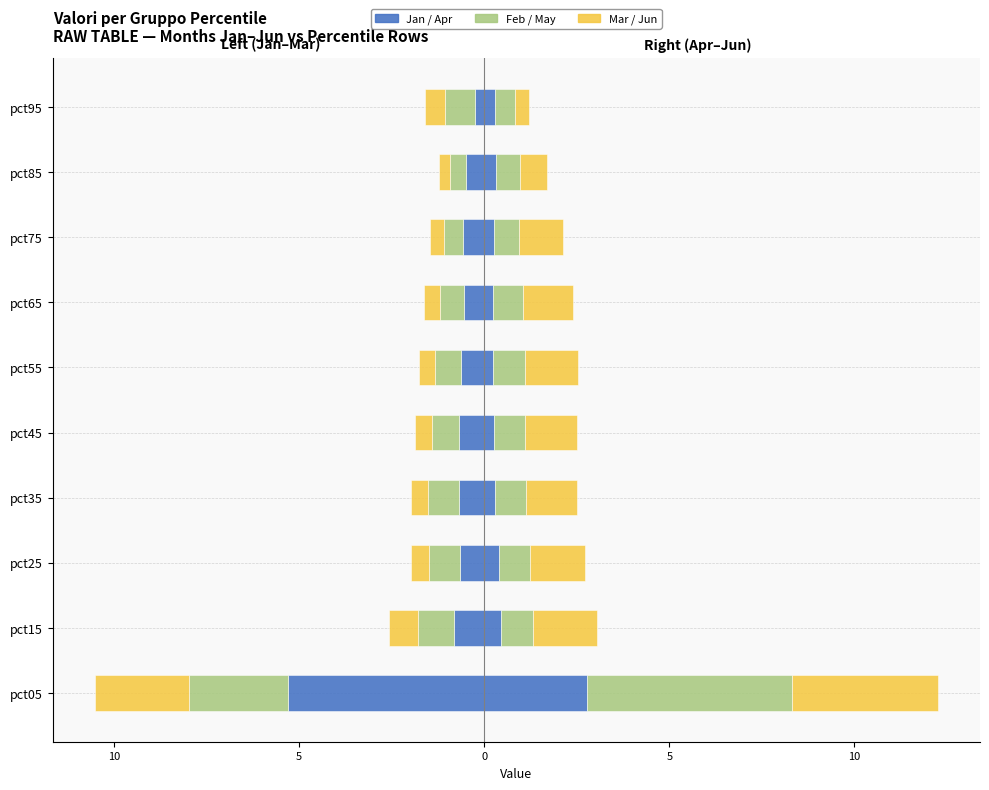

How many groups of bars are there?

10